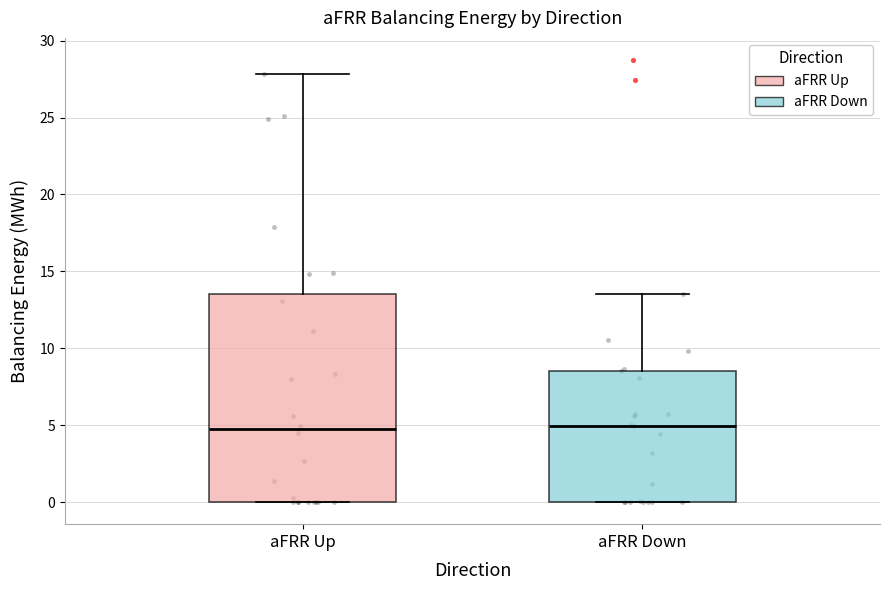

Which box is the tallest, from its lower edge to its upper edge?

aFRR Up